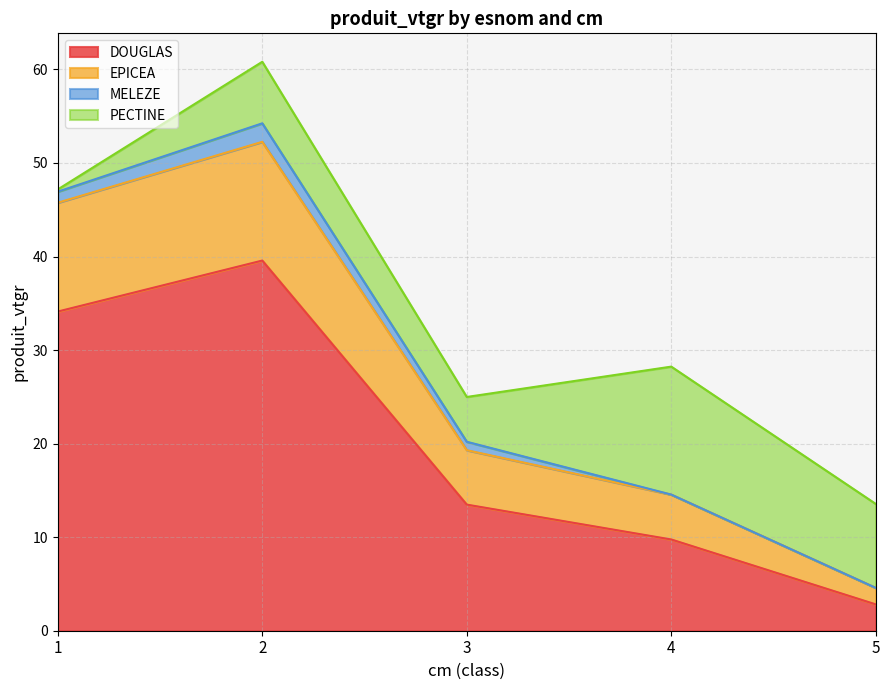

Which category has the lowest value in the DOUGLAS series?

5